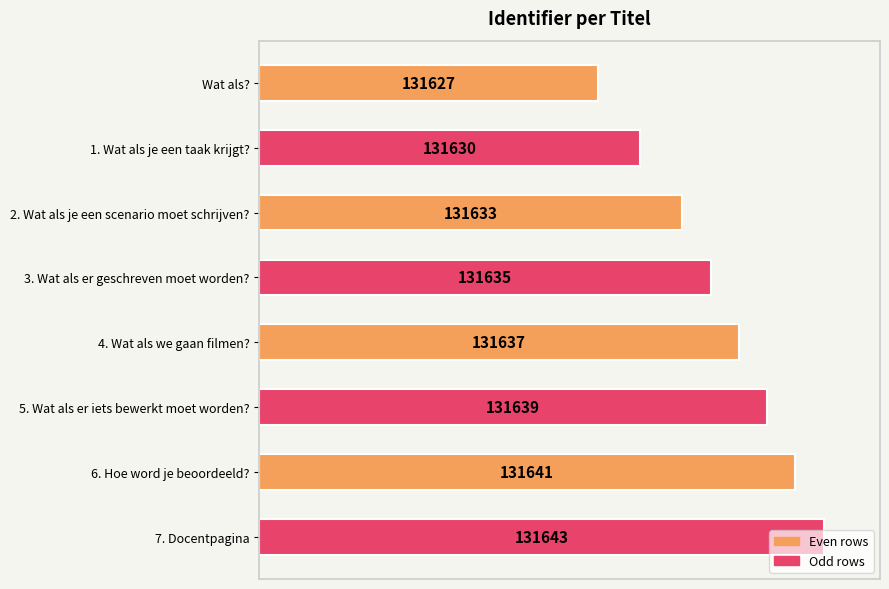

Does the chart contain any negative values?

No